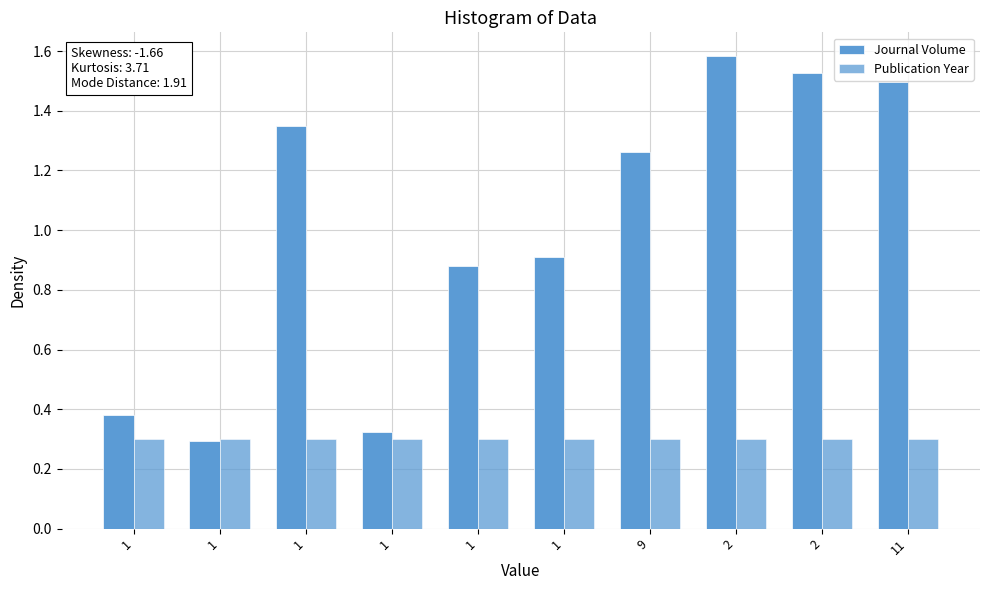

Does the chart contain any negative values?

No